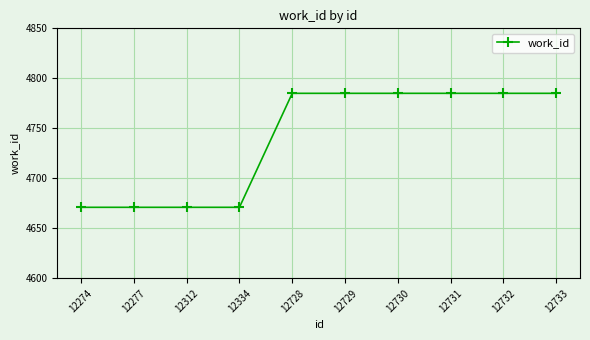

What is the change in value from 12274 to 12731?

+114